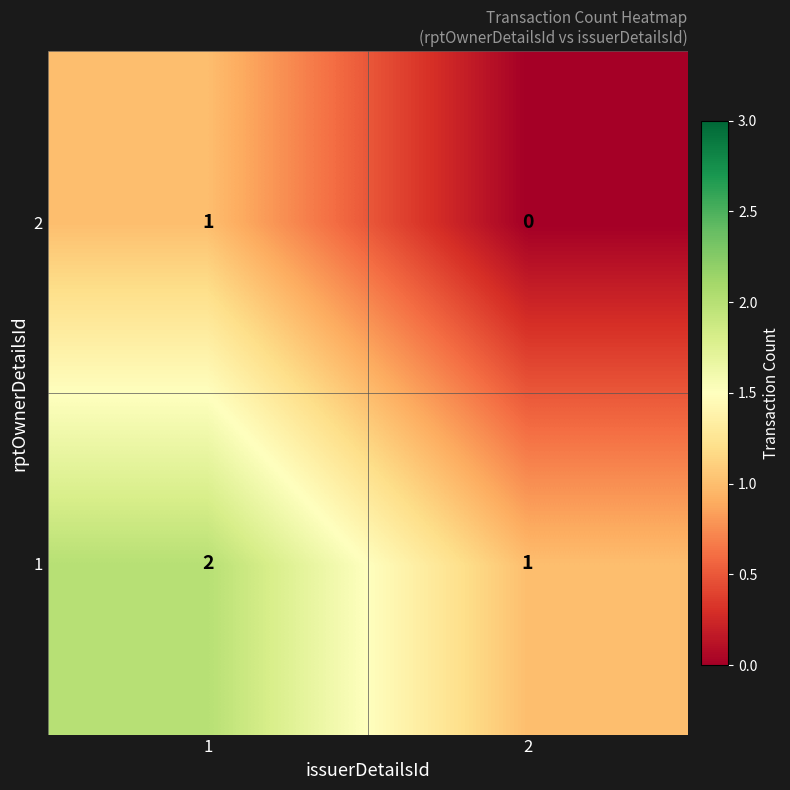

Which series has the largest total across all categories?

1